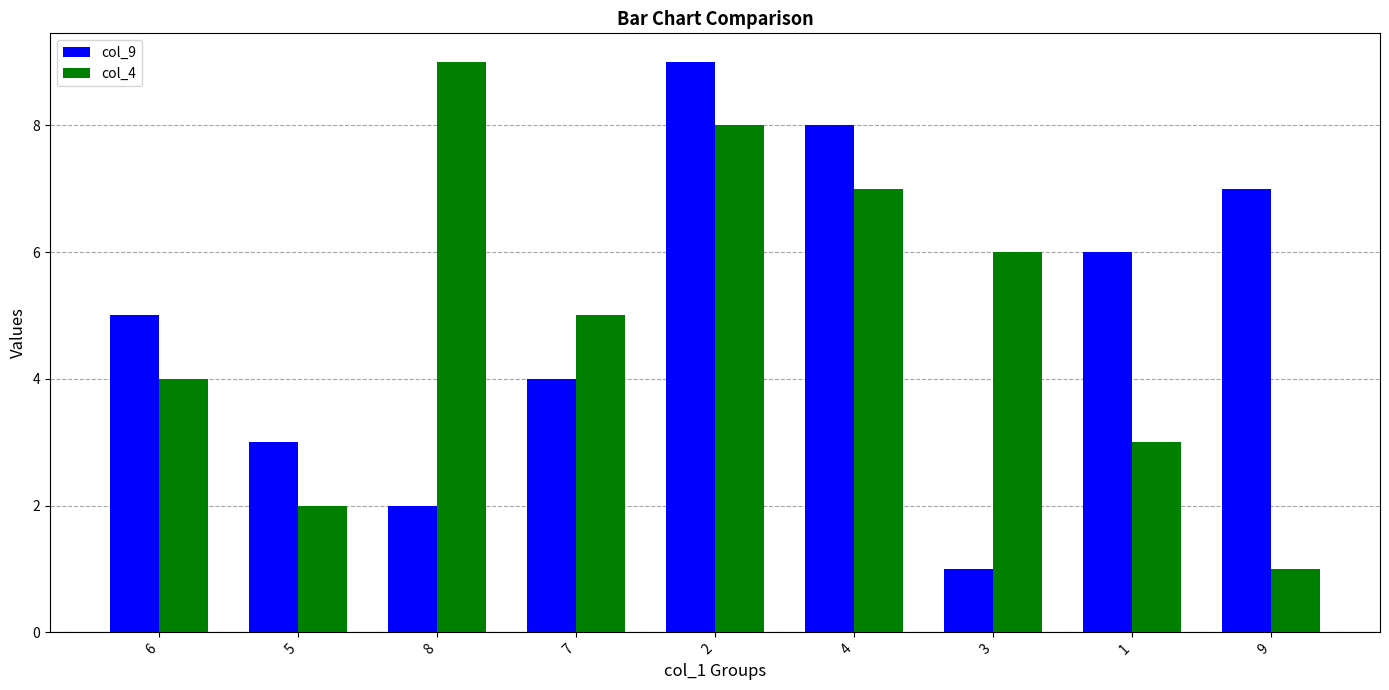

What is the value of the col_9 bar at the 5th from the left?

9